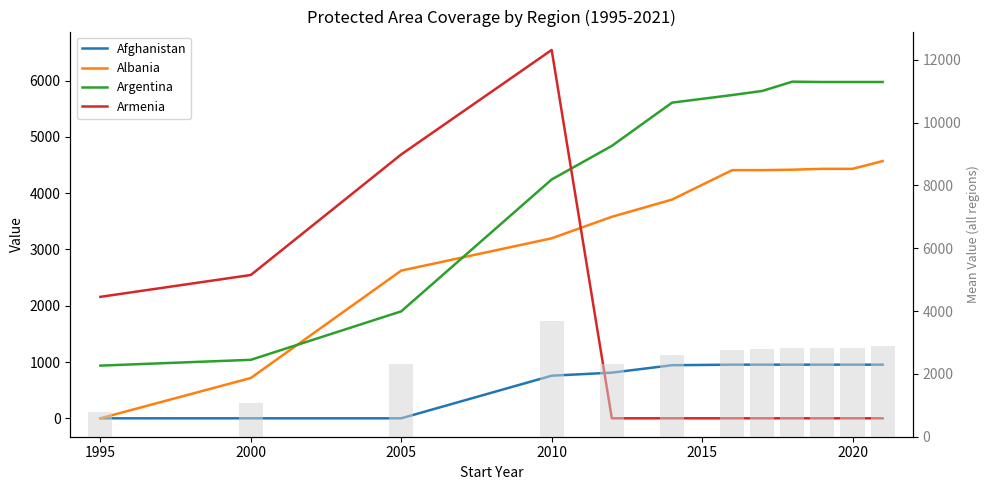

What is the value of the Albania bar at the 12th from the left?

4570